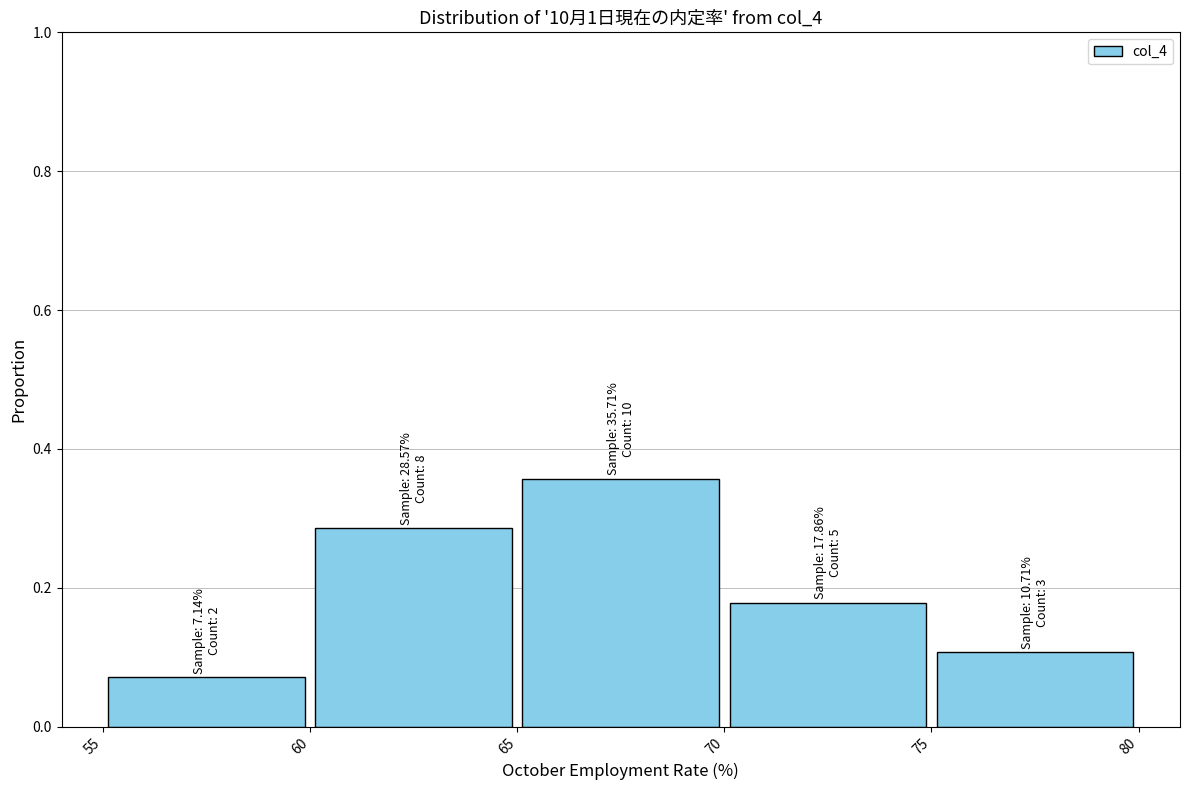

Over which range of the x-axis is the bar tallest?

65 to 70